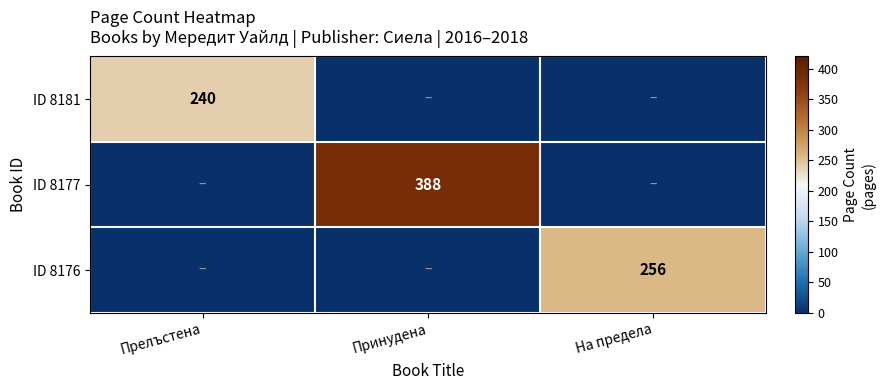

What is the total value across all series at Принудена?

388